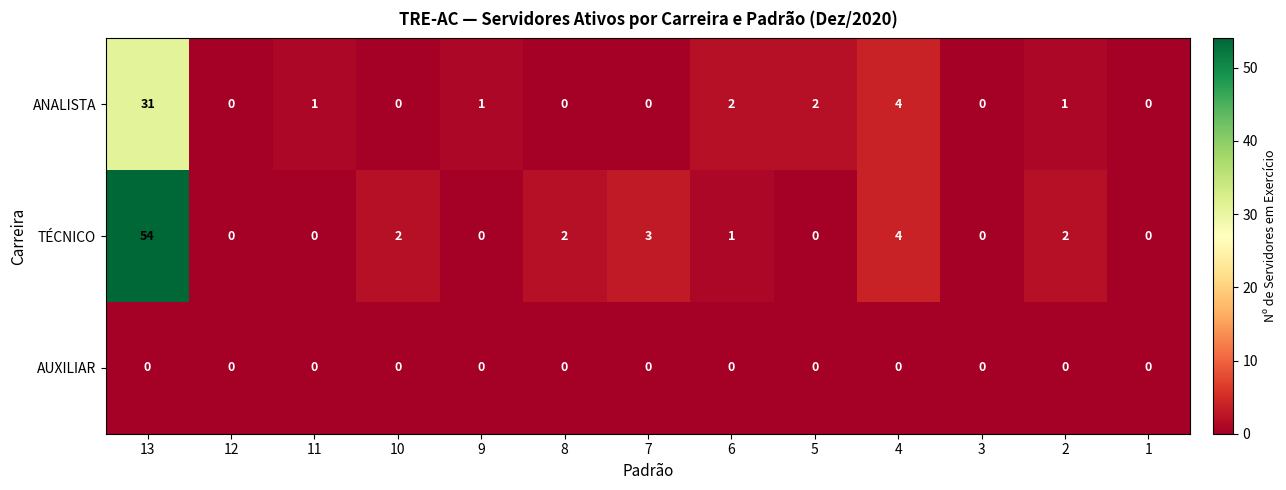

What is the total value across all series at 11?

1